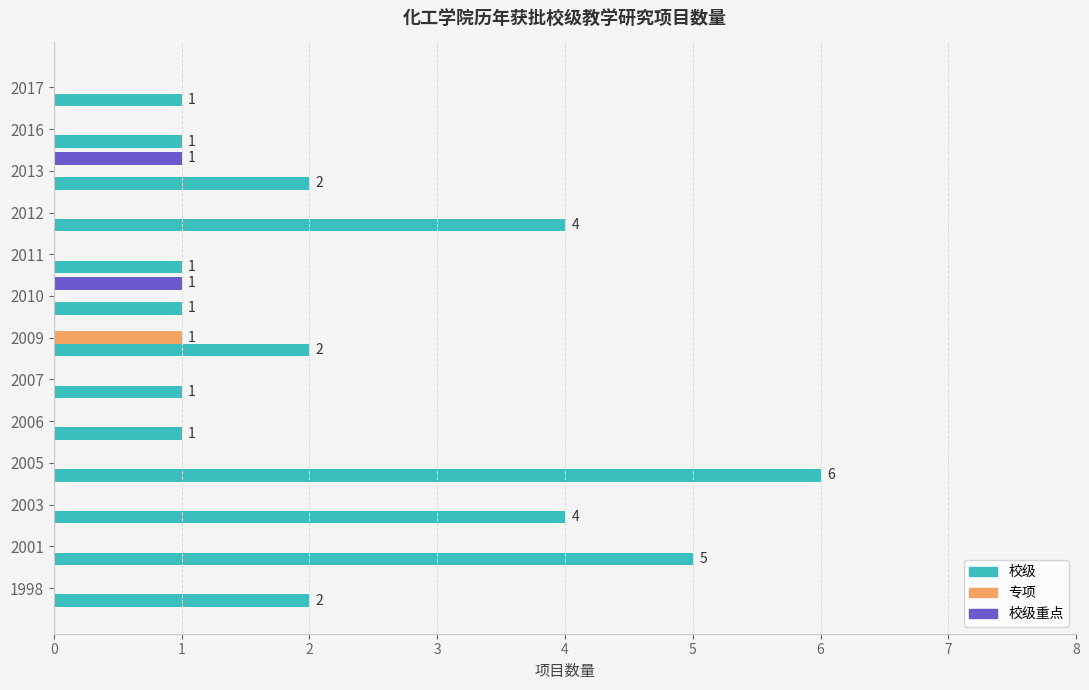

At which category is the sum across all series the highest?

2005